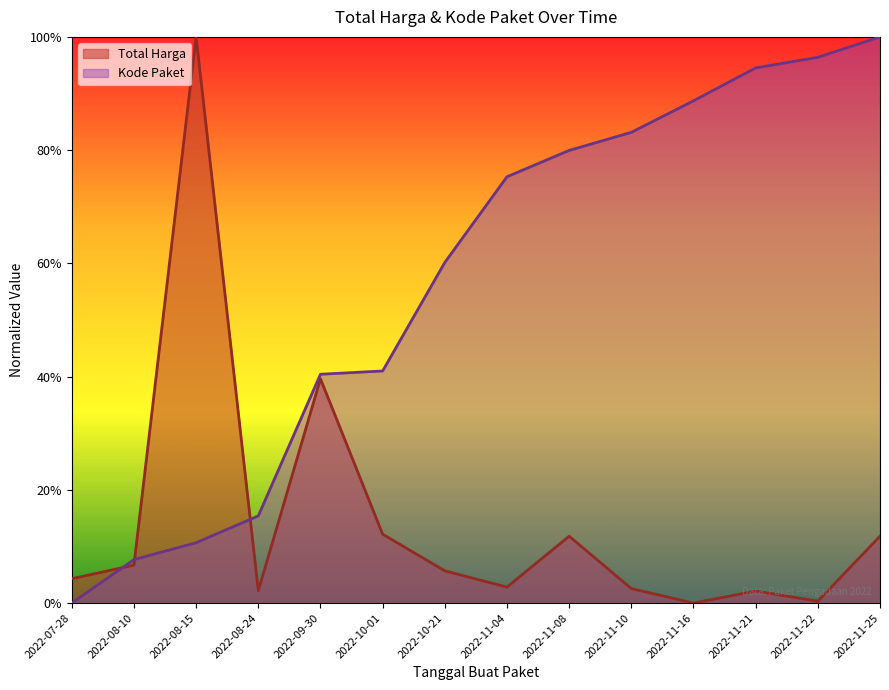

How many intersections are there between Kode Paket and Total Harga?

3